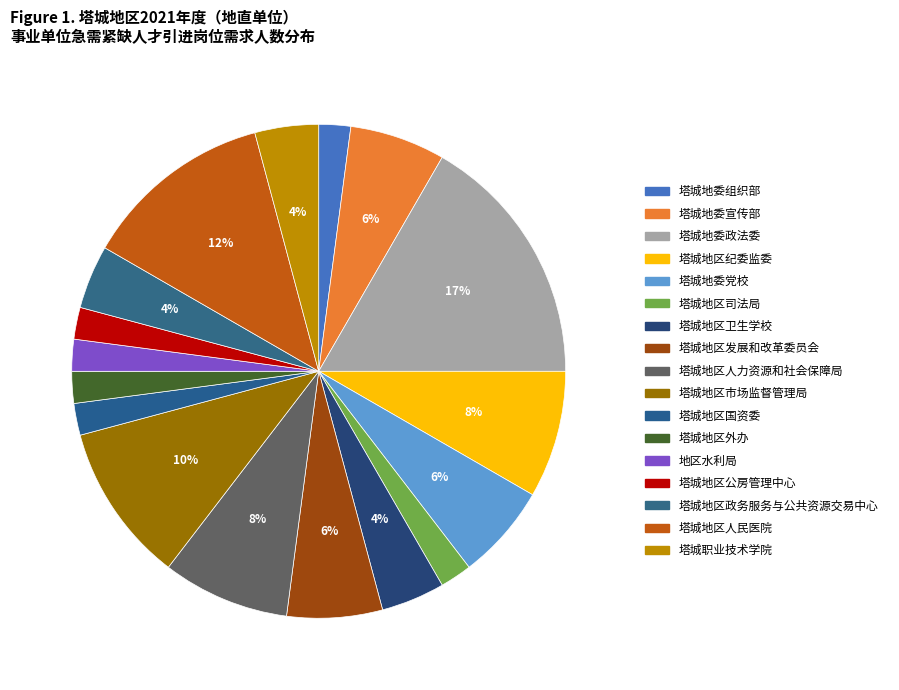

Rank the categories by value from lowest to highest.

塔城地委组织部, 塔城地区司法局, 塔城地区国资委, 塔城地区外办, 地区水利局, 塔城地区公房管理中心, 塔城地区卫生学校, 塔城地区政务服务与公共资源交易中心, 塔城职业技术学院, 塔城地委宣传部, 塔城地委党校, 塔城地区发展和改革委员会, 塔城地区纪委监委, 塔城地区人力资源和社会保障局, 塔城地区市场监督管理局, 塔城地区人民医院, 塔城地委政法委